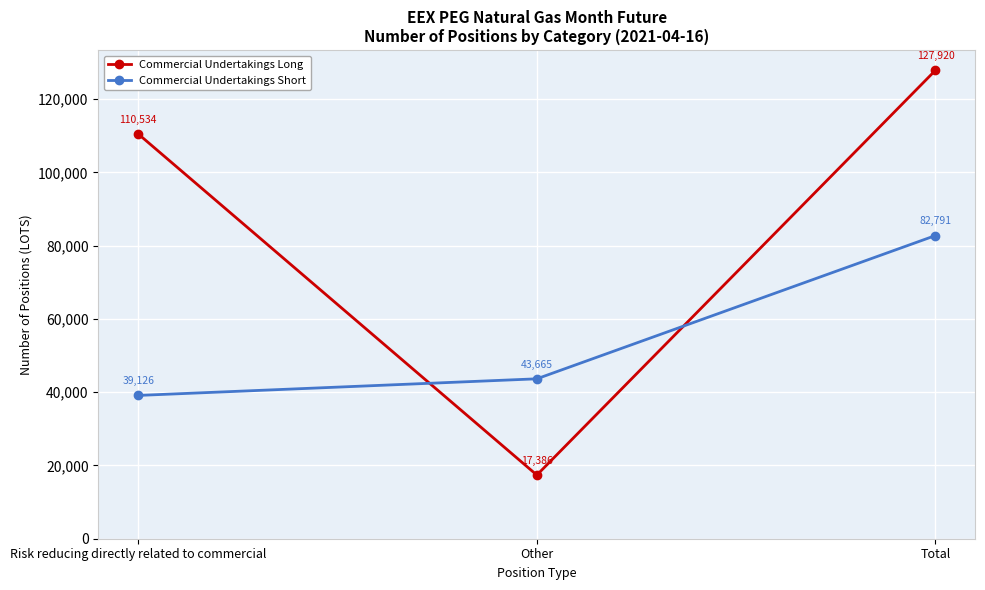

What is the approximate value of Commercial Undertakings Short at Risk reducing directly related to commercial?

39126.0